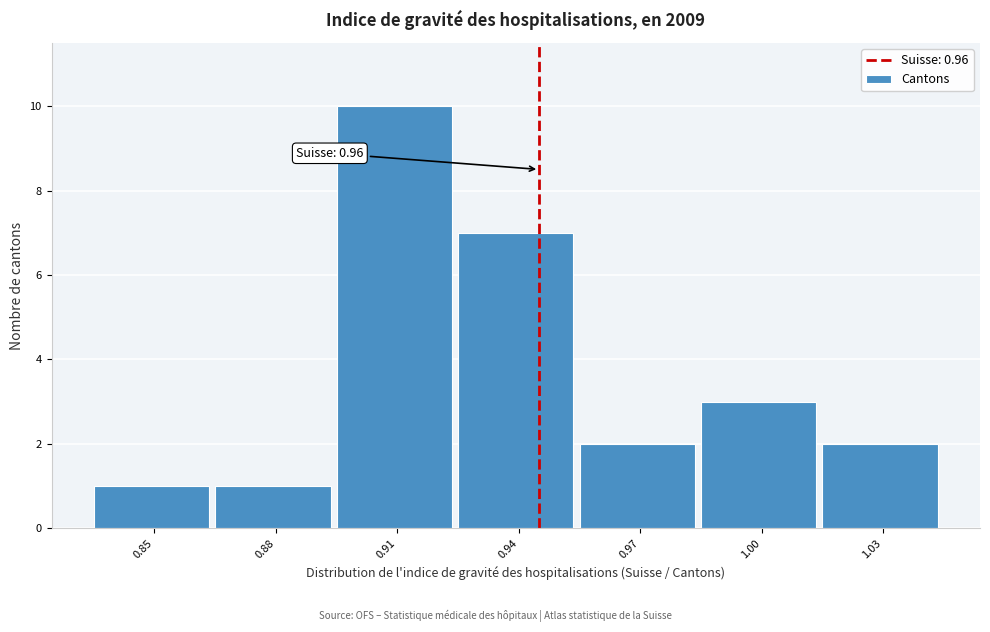

Reading left to right, transcribe all the data shown in this chart.

1	1	10	7	2	3	2